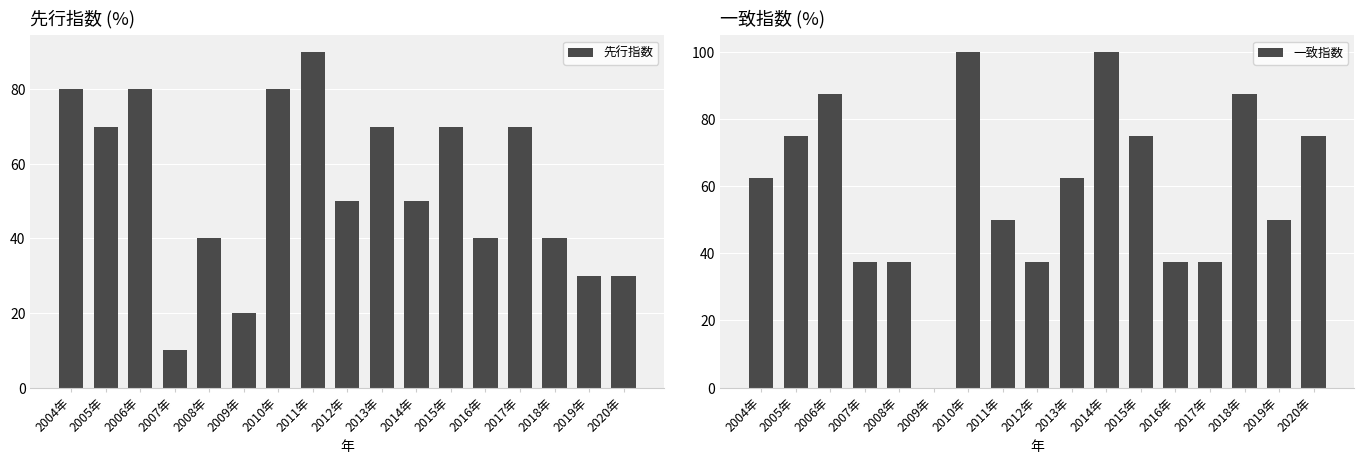

What is the sum of all 先行指数 values?

920